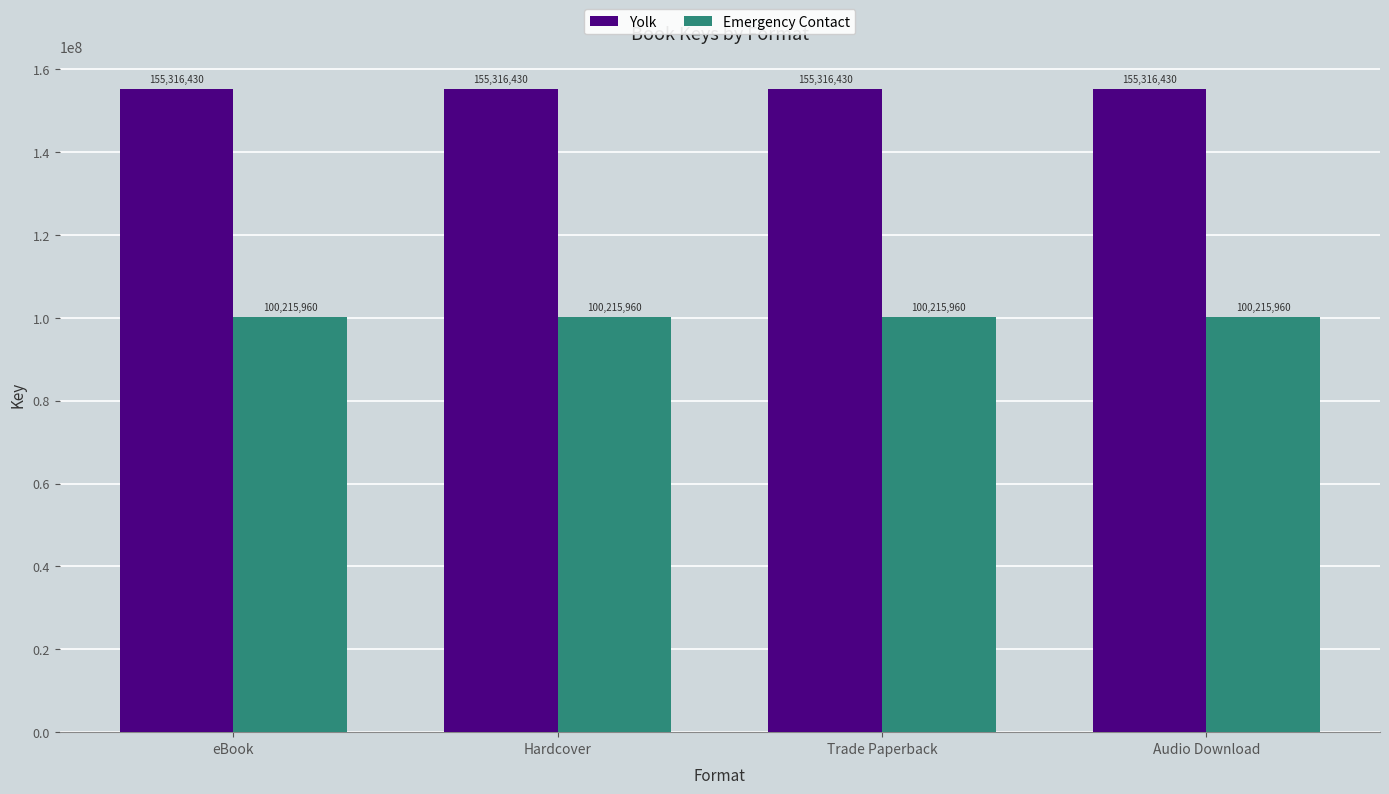

What is the spread (max minus min) of values at Hardcover?

55100470